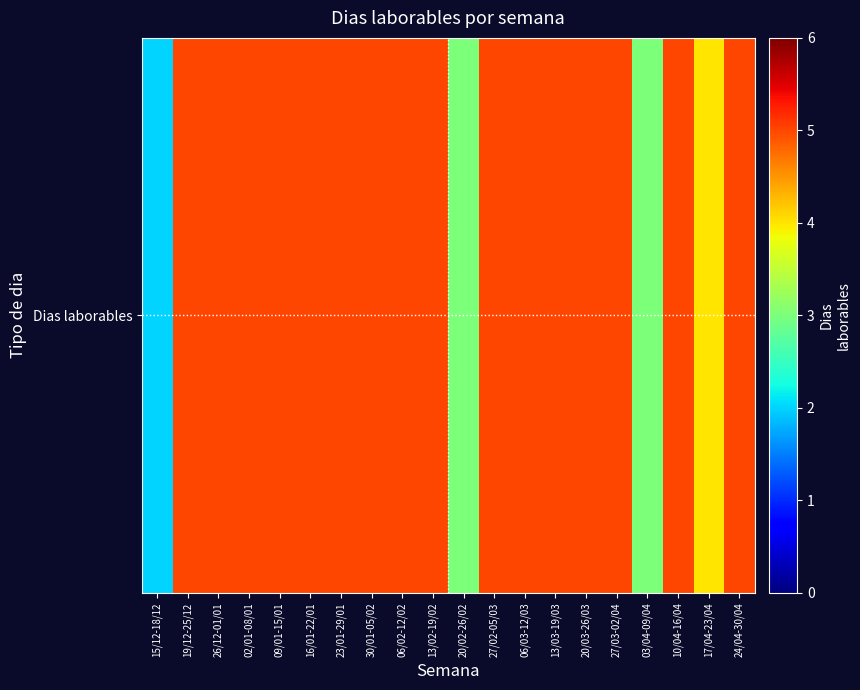

Approximately how many times larger is the value at 26/12-01/01 compared to 15/12-18/12?

2.5